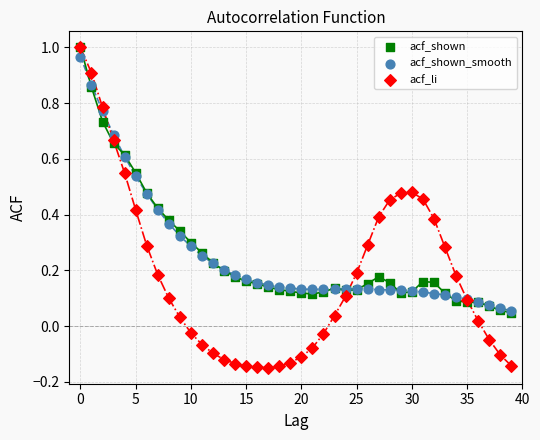

What are all the series names shown in the legend?

acf_shown, acf_shown_smooth, acf_li